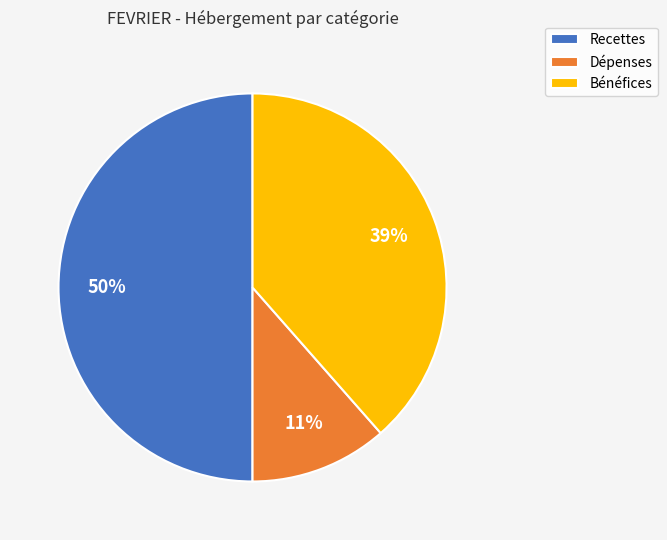

Combined, do Recettes and Bénéfices account for over 50%?

Yes